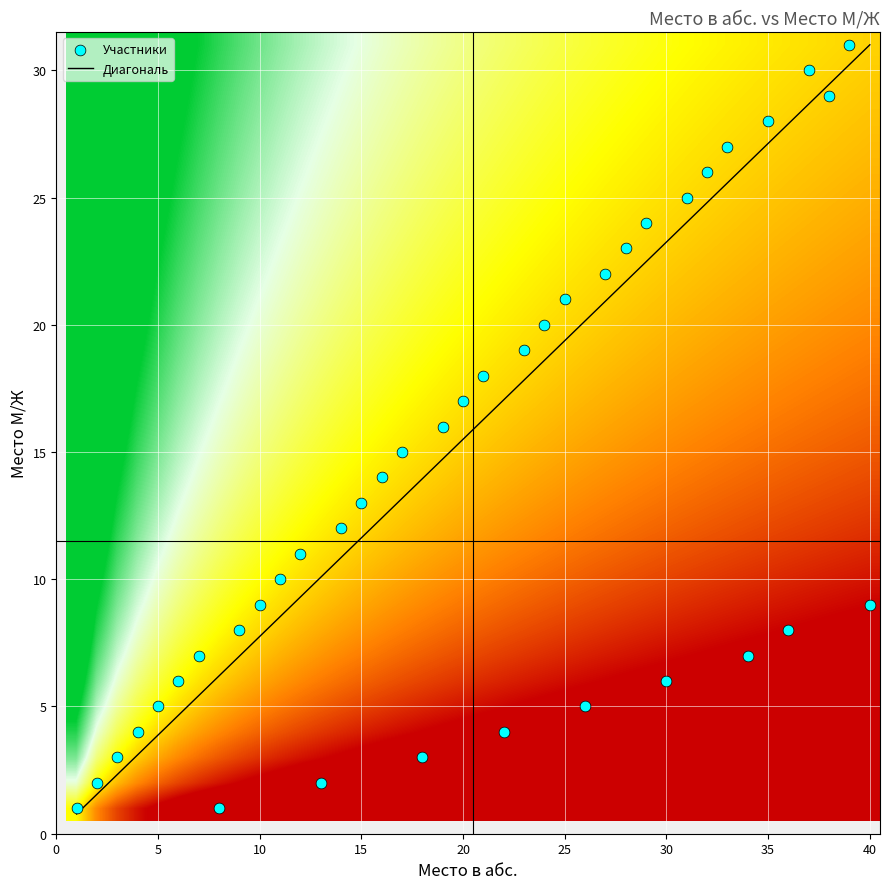

Rank the categories by 9 value from lowest to highest.

1, 0